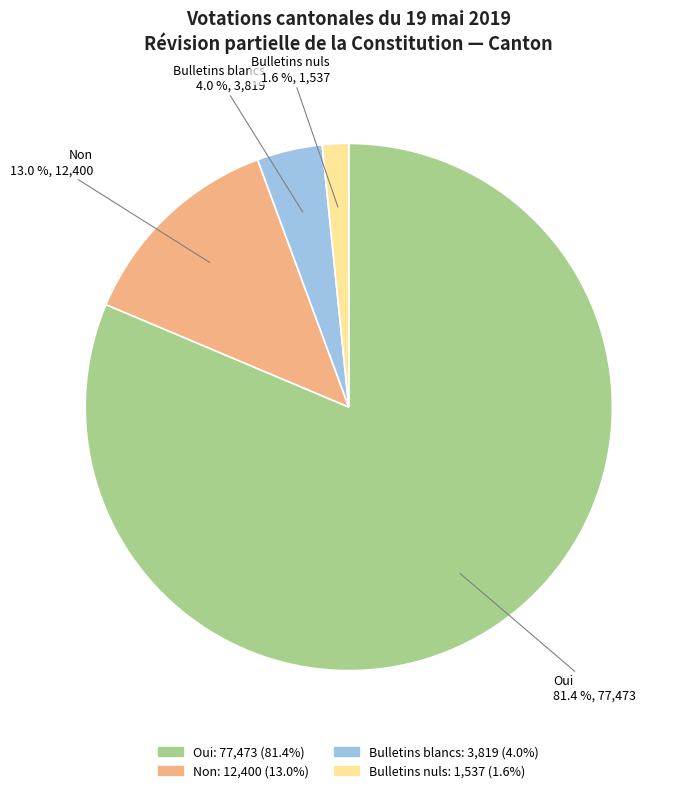

Is it true that Bulletins blancs is 4% of the pie?

True